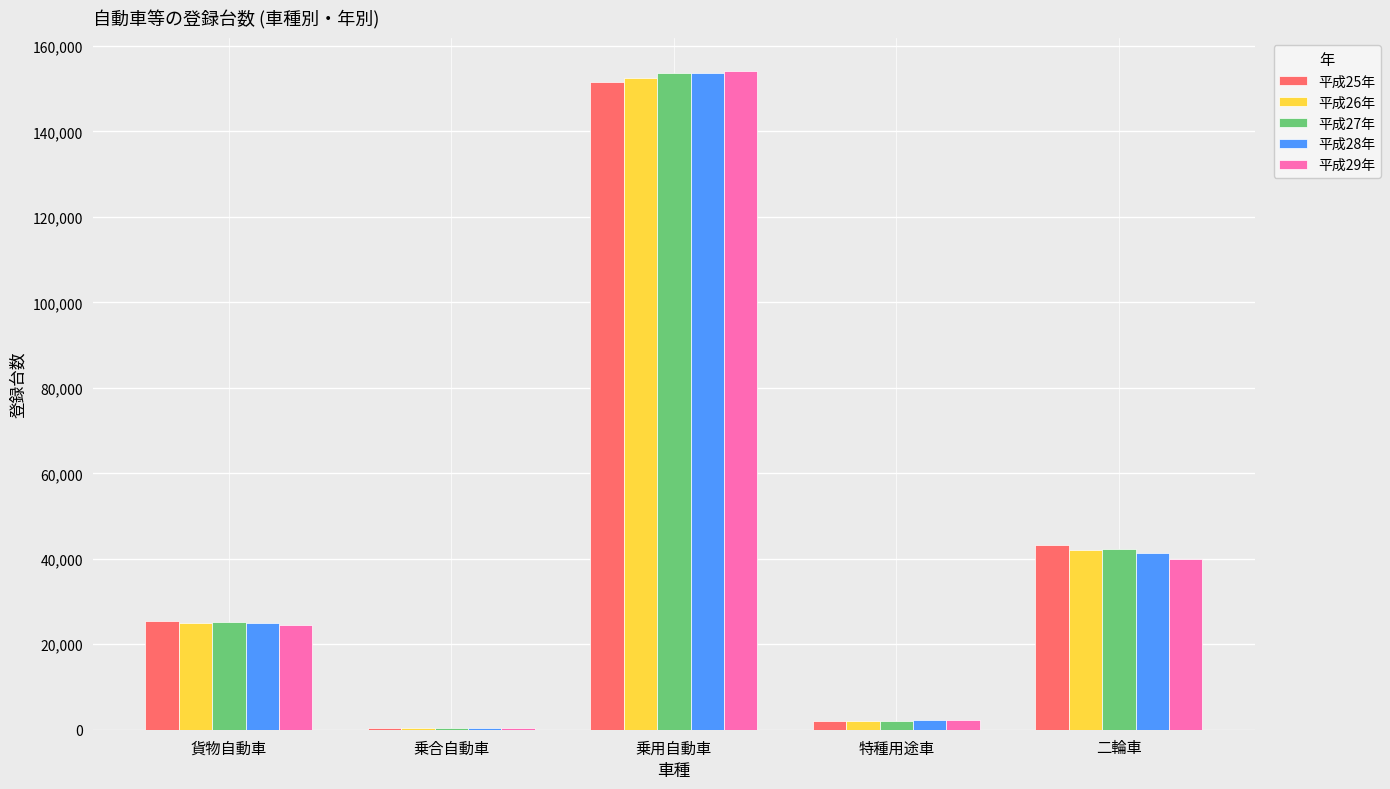

Which series changed the most between 貨物自動車 and 二輪車?

平成25年